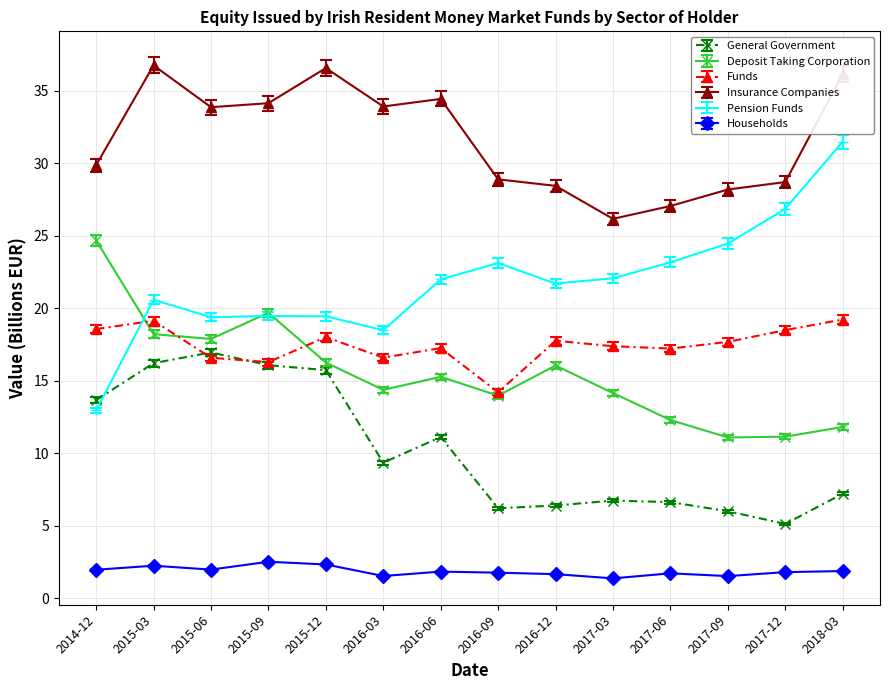

At which category is the sum across all series the highest?

2015-03